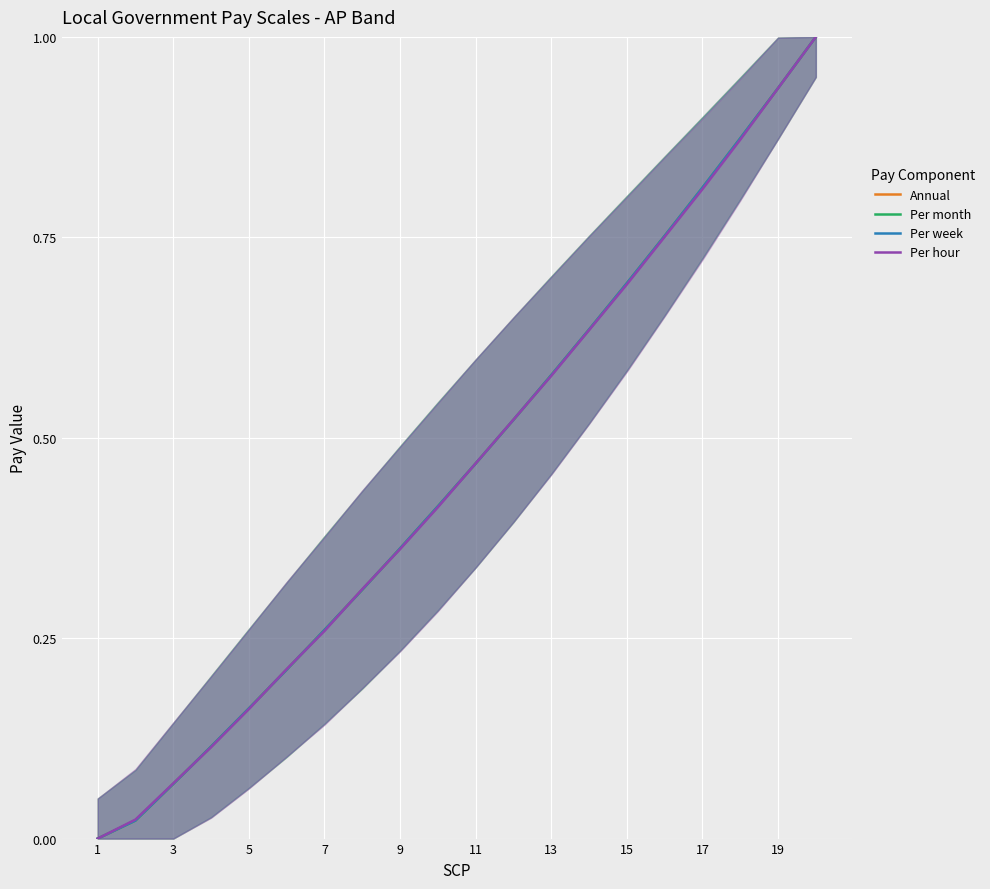

Is it true that Per week equals 0.1 at 13?

False